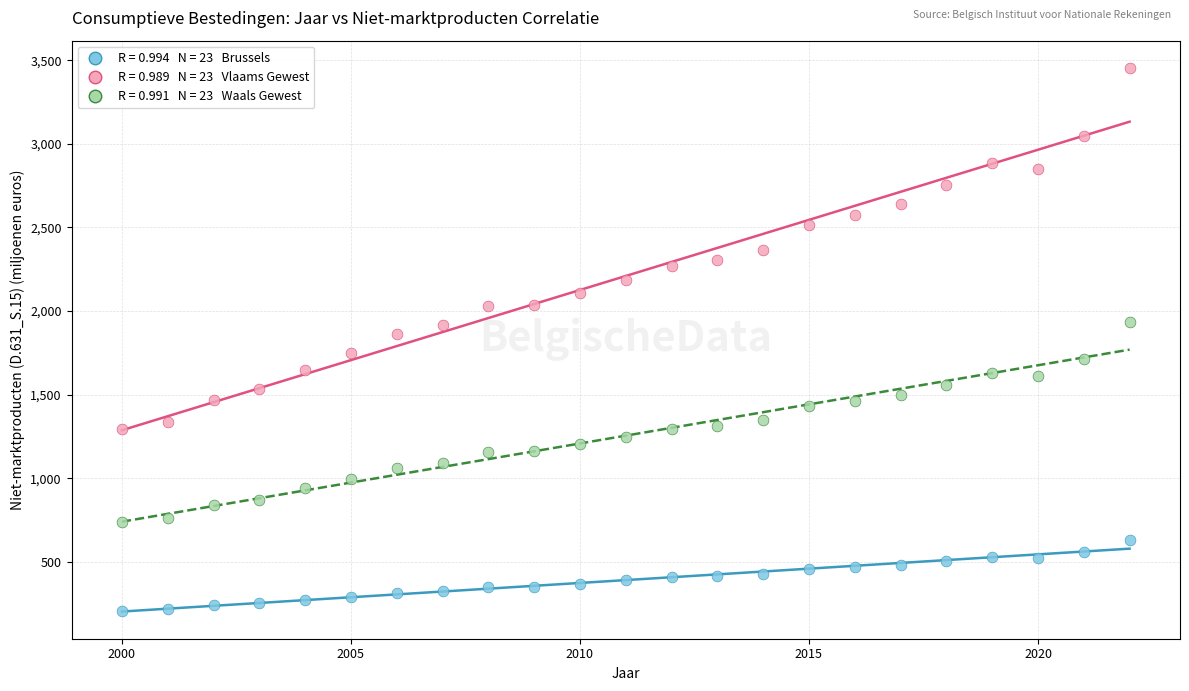

Across all data points, what is the range of Y values (max minus min)?

3244.4